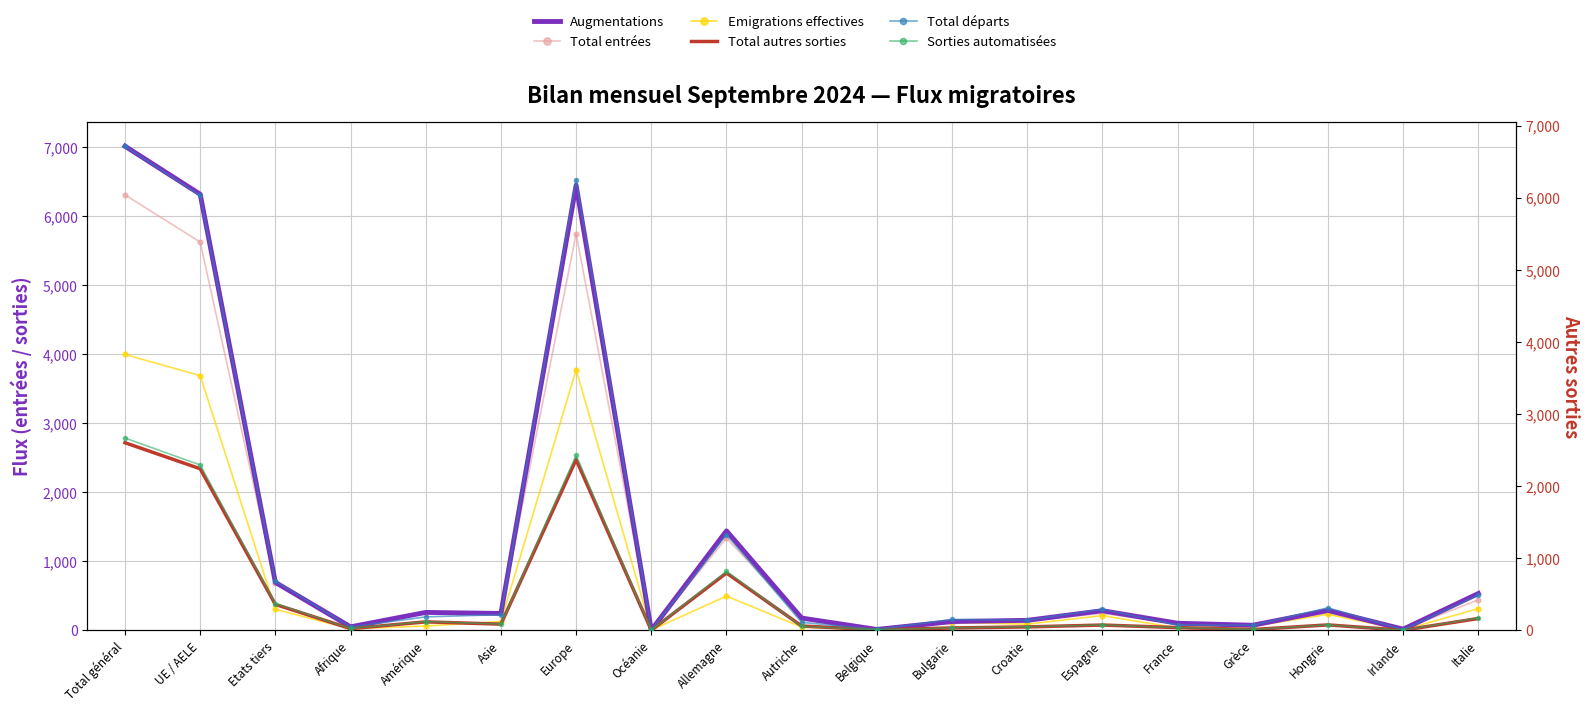

What is the label of the 3rd point from the left?

Etats tiers